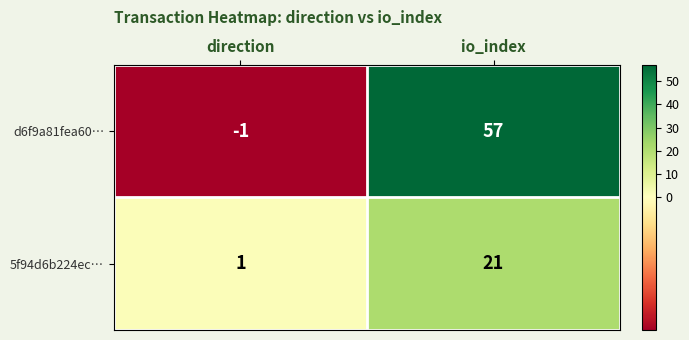

What is the greatest value displayed?

57